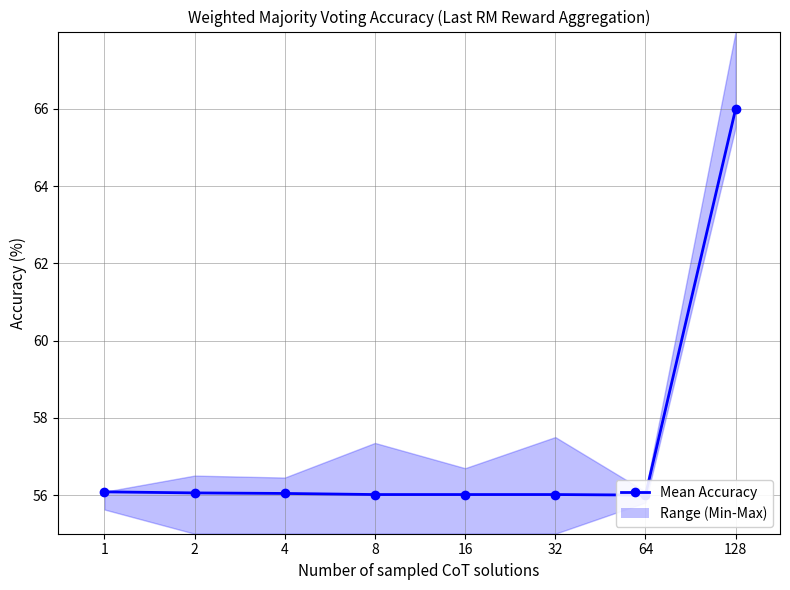

What is the maximum value shown in the chart?

66.0